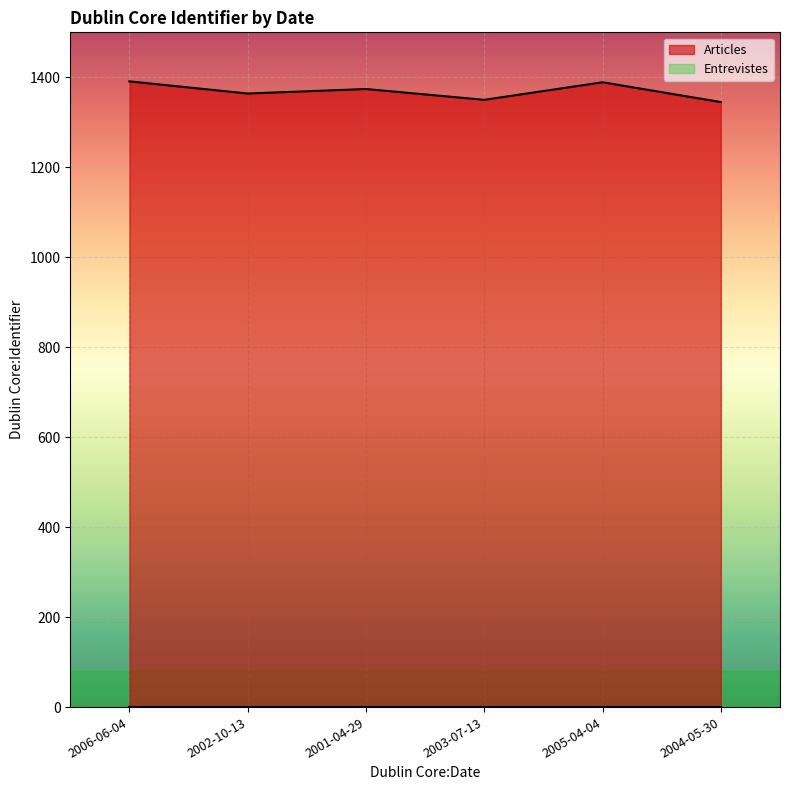

At which label is the value closest to 1368?

2002-10-13